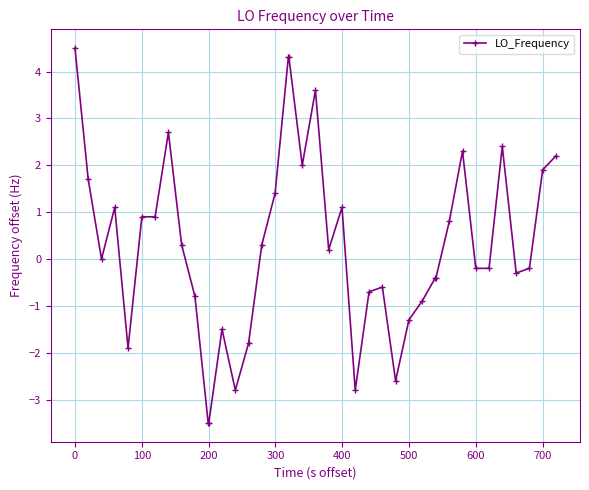

What is the minimum value shown in the chart?

-3.5